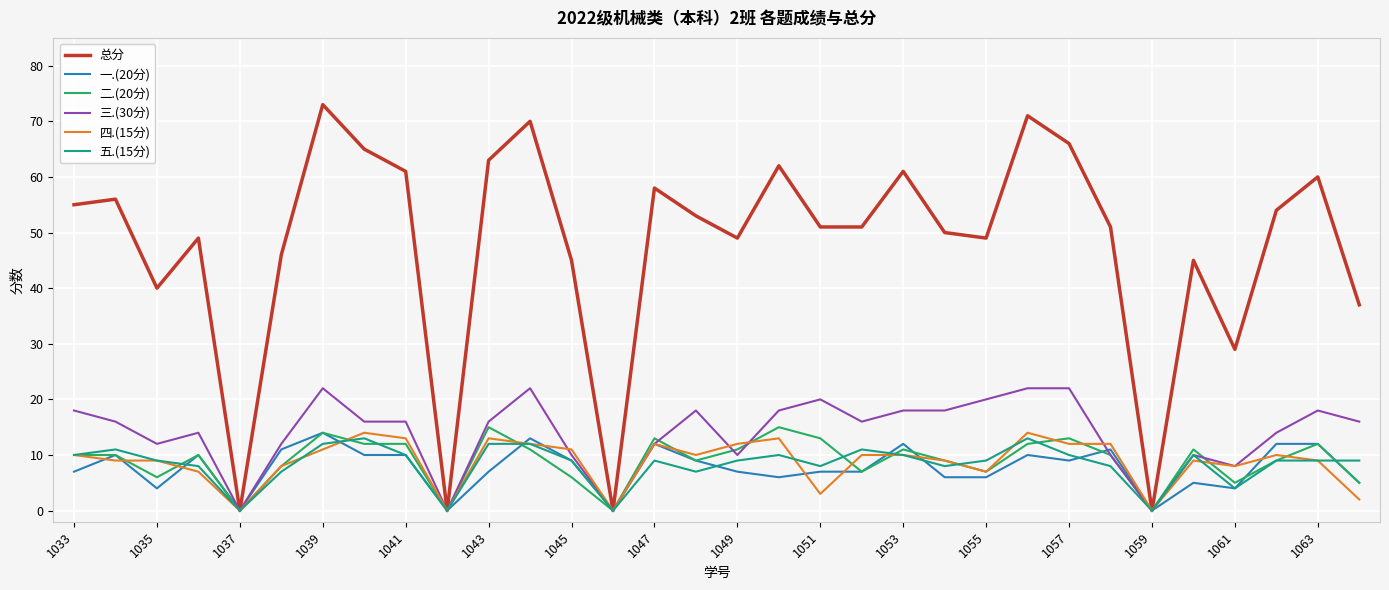

Which series has the largest range (max minus min)?

总分